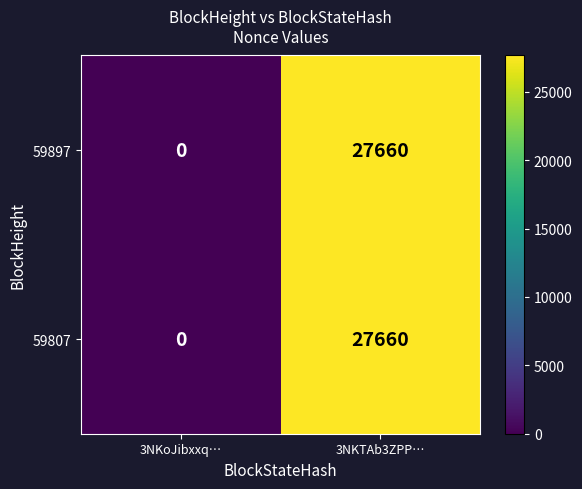

Is the value of 59807 at 3NKoJibxxq… greater than the value of 59897 at 3NKTAb3ZPP…?

No